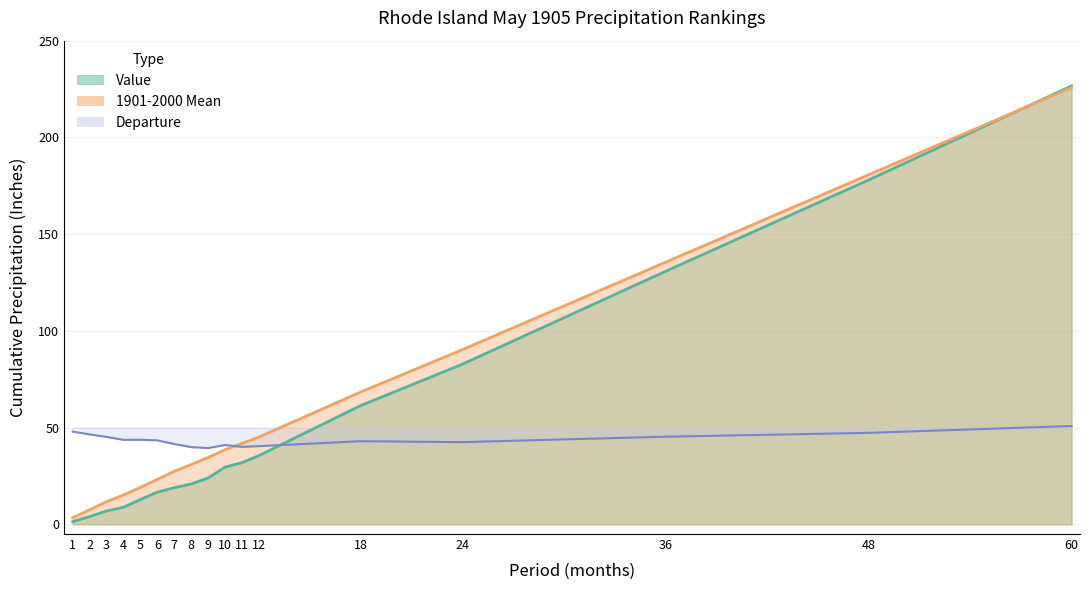

Is it true that 1901-2000 Mean equals 23.2 at 6?

True